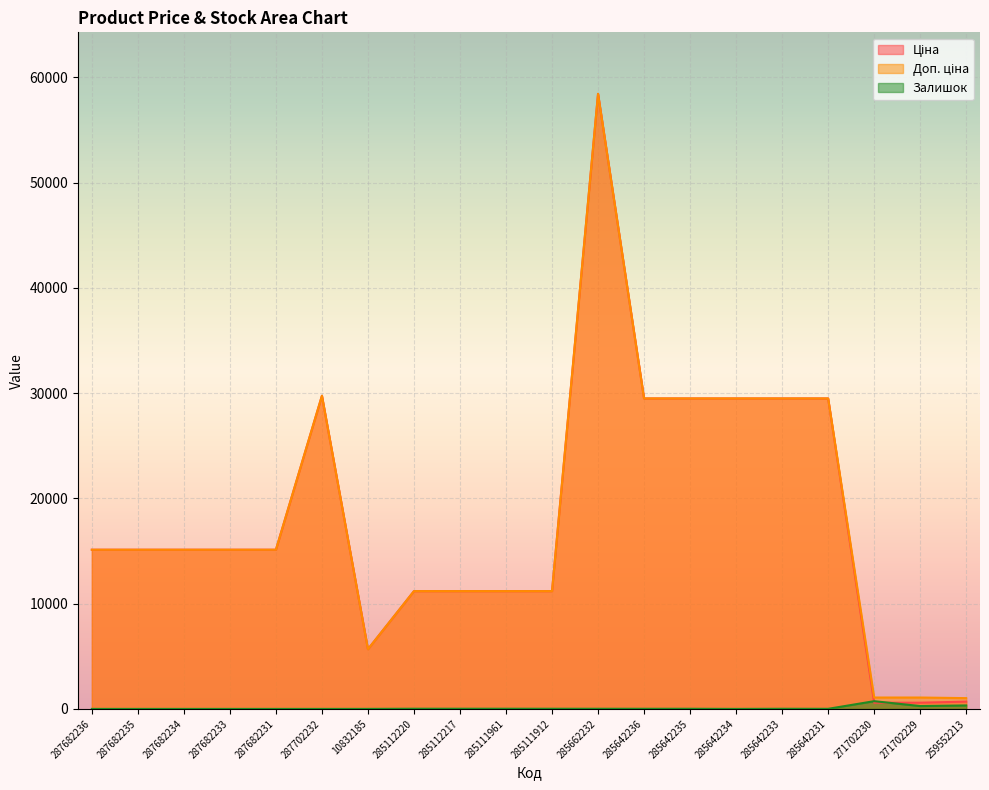

What position from the left is 285111961?

10